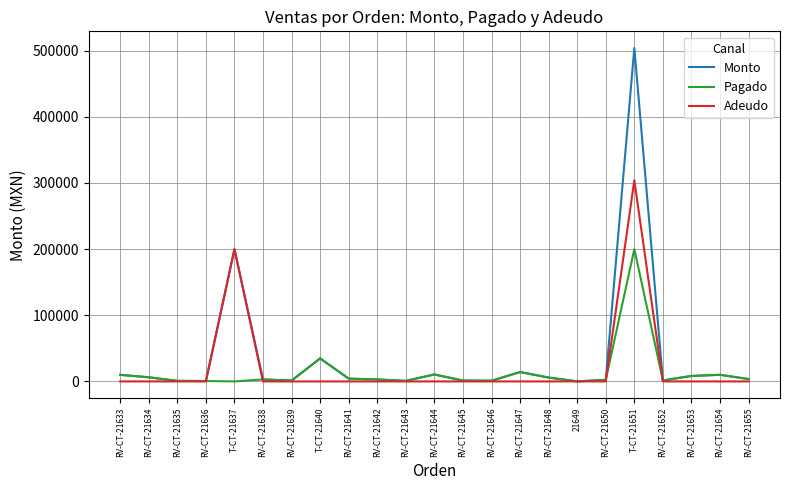

True or false: Adeudo has a value of 212733 at RV-CT-21647.

False